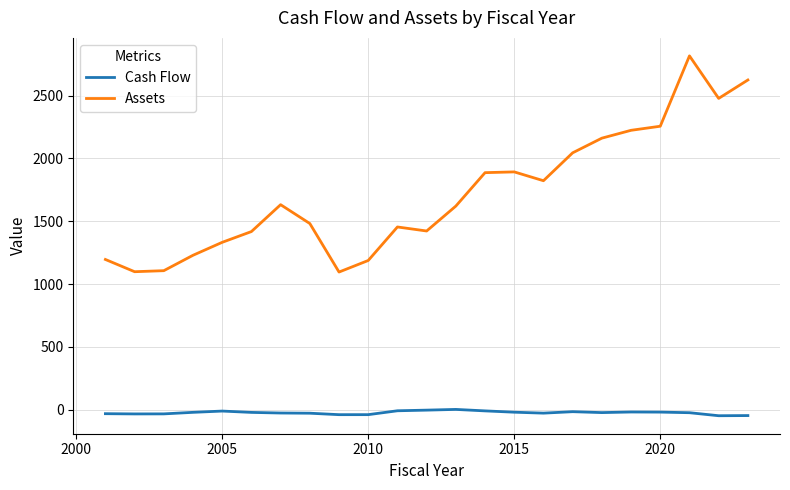

What is the lowest value of the Assets series?

1095.6